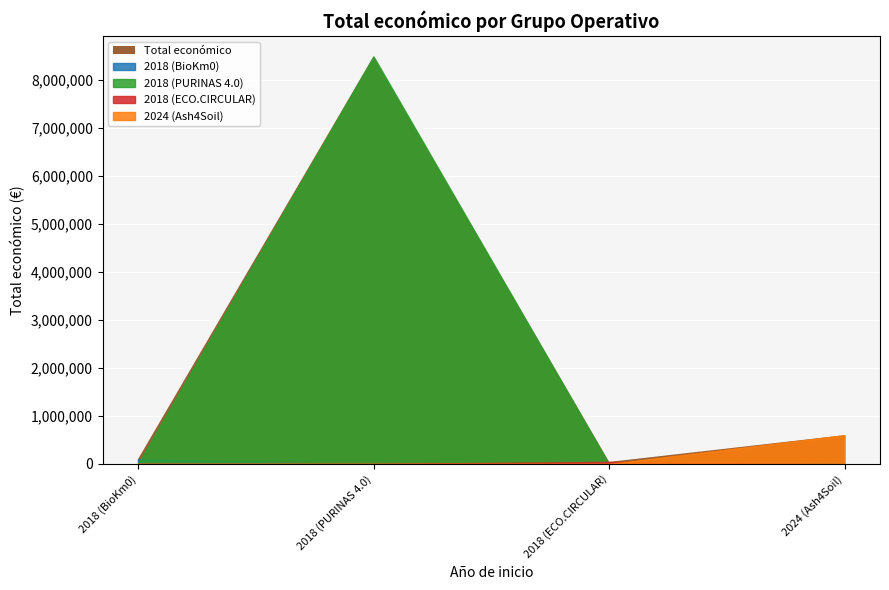

What is the difference between the values at 2018 (BioKm0) and 2024 (Ash4Soil)?

501932